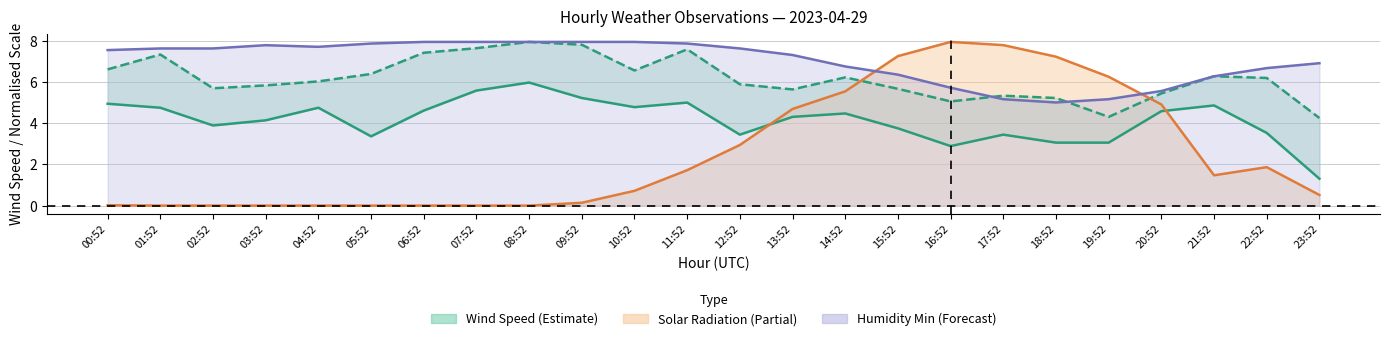

Read the WIND_SPEED_GUST value at 00:52.

6.6